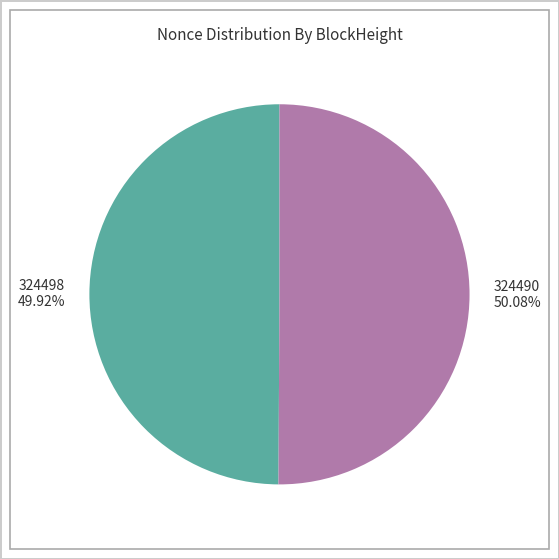

Is there a majority slice in this chart?

Yes